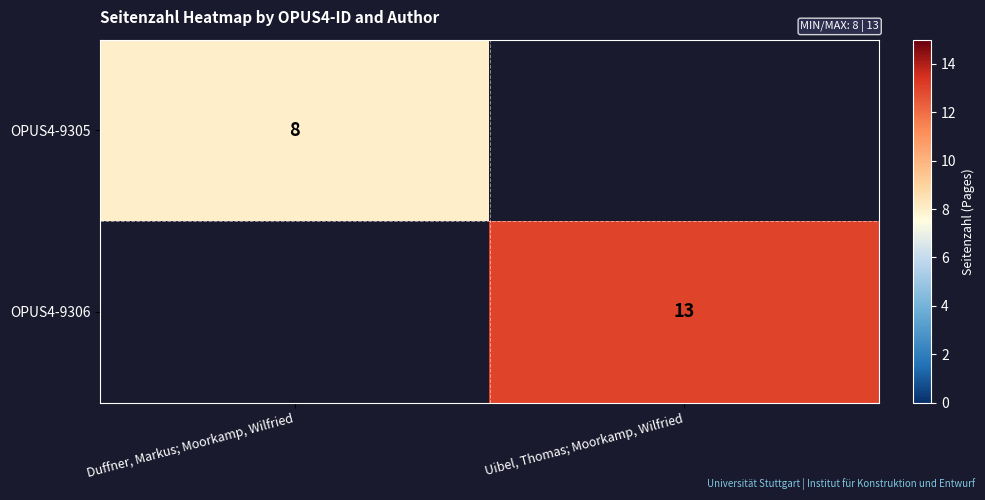

Is it true that OPUS4-9306 equals 22.5 at Uibel, Thomas; Moorkamp, Wilfried?

False